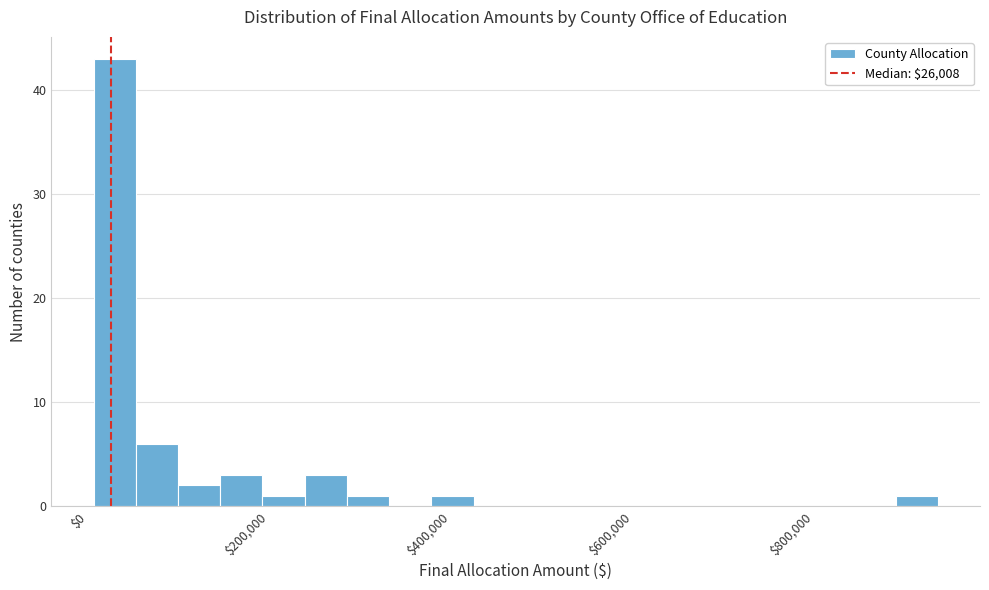

Read against the x-axis, roughly where is the centre of the tallest bar?

20000